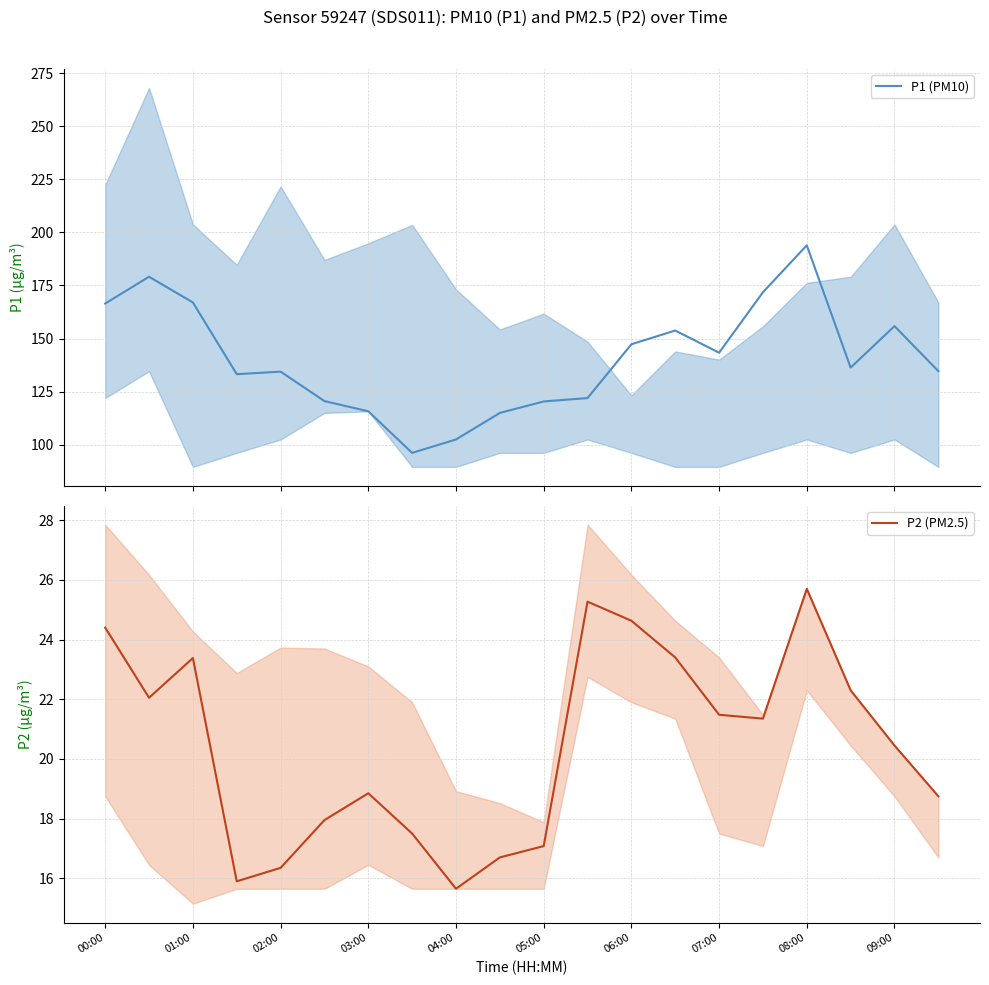

True or false: P2 (PM2.5) and P1 (PM10) intersect in this chart.

False